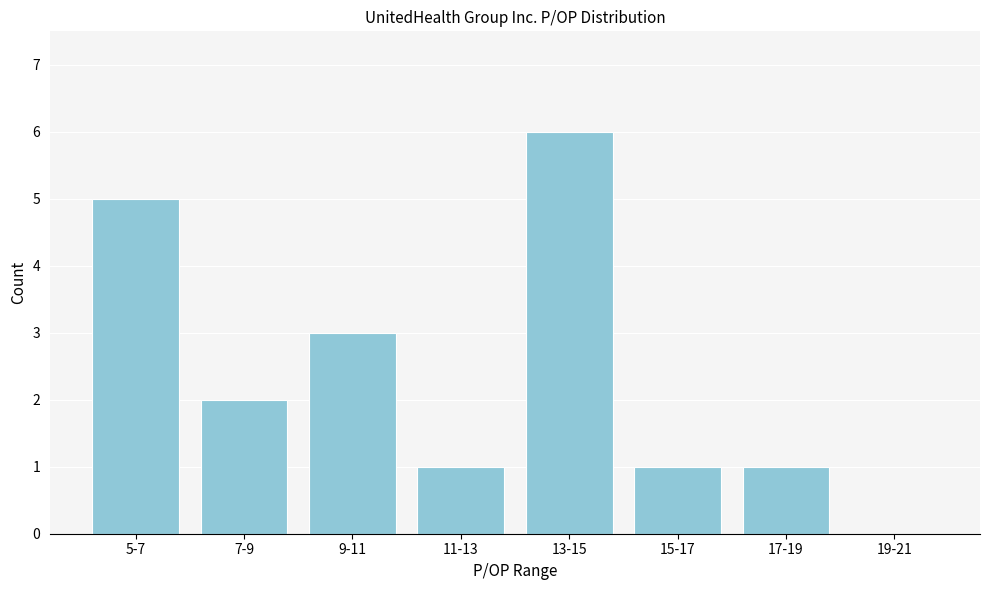

Reading left to right, extract all data points from this chart.

5-7=5	7-9=2	9-11=3	11-13=1	13-15=6	15-17=1	17-19=1	19-21=0